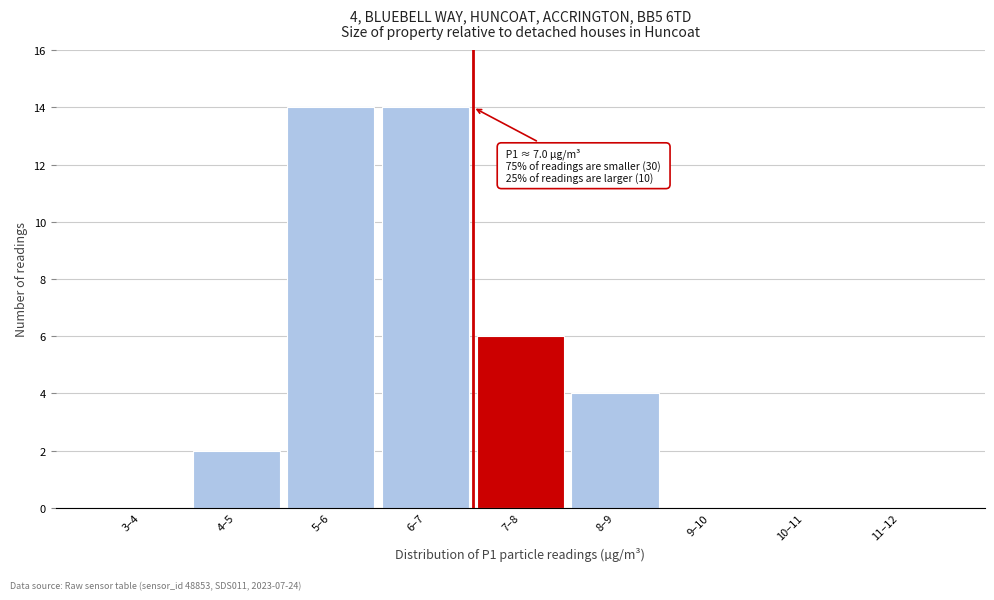

Reading left to right, transcribe all the data shown in this chart.

3–4=0	4–5=2	5–6=14	6–7=14	7–8=6	8–9=4	9–10=0	10–11=0	11–12=0